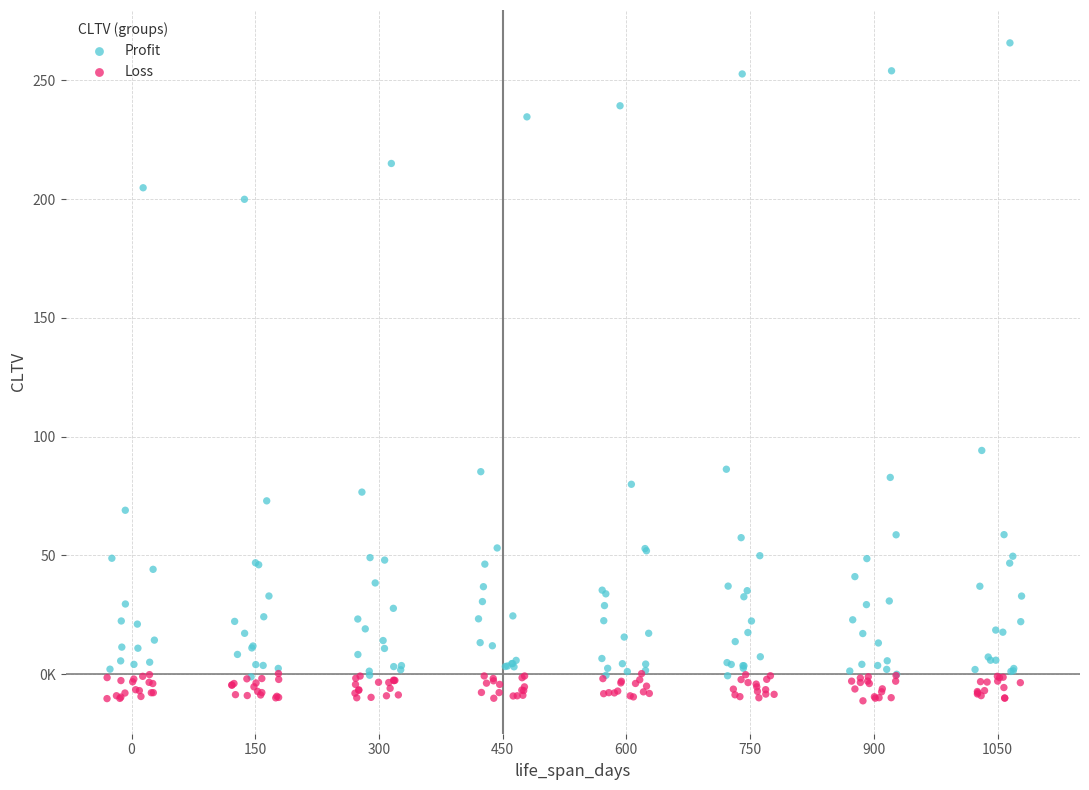

What are all the series names shown in the legend?

Profit, Loss